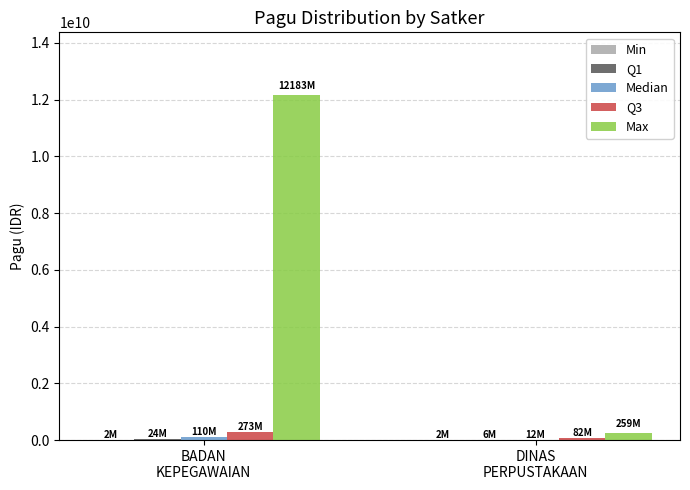

Which series has the largest total across all categories?

Max